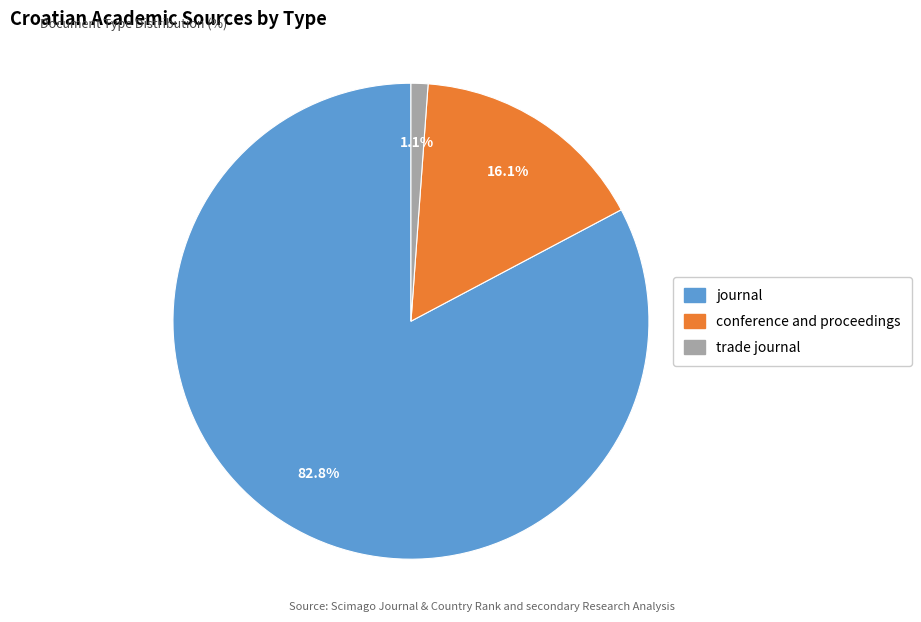

How many slices are in this pie chart?

3